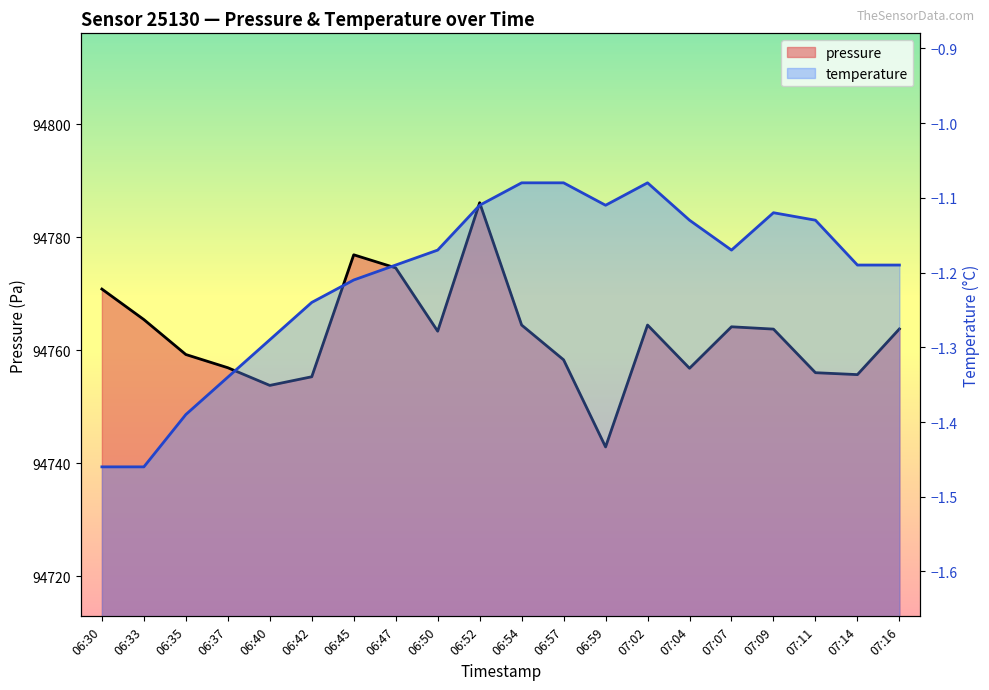

At which label does temperature reach its minimum?

06:30